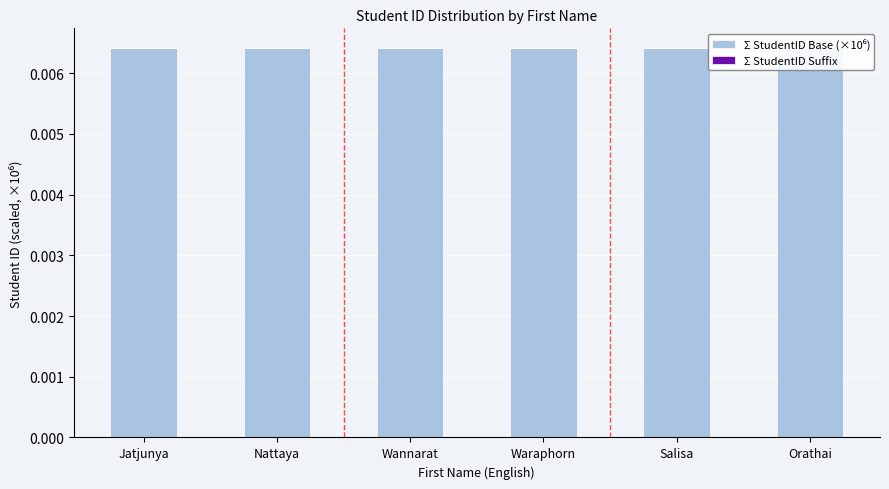

True or false: Σ StudentID Base (×10⁶) has a value of 0.0 at Waraphorn.

False